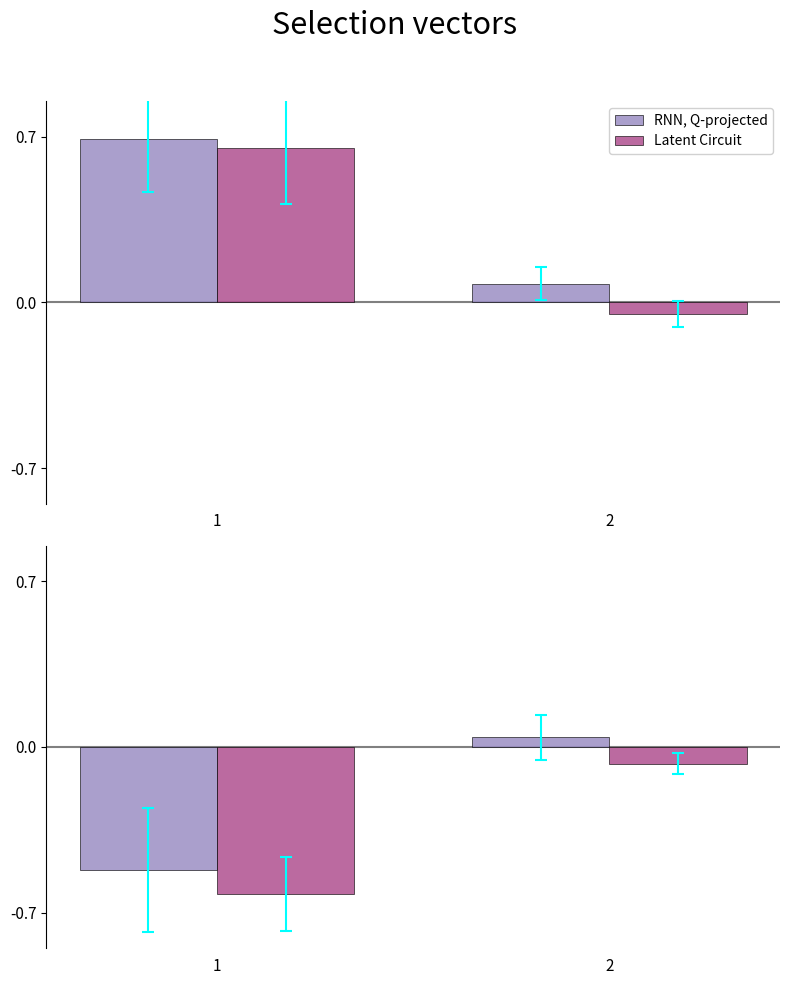

True or false: RNN, Q-projected has a value of -0.5 at 1.

True